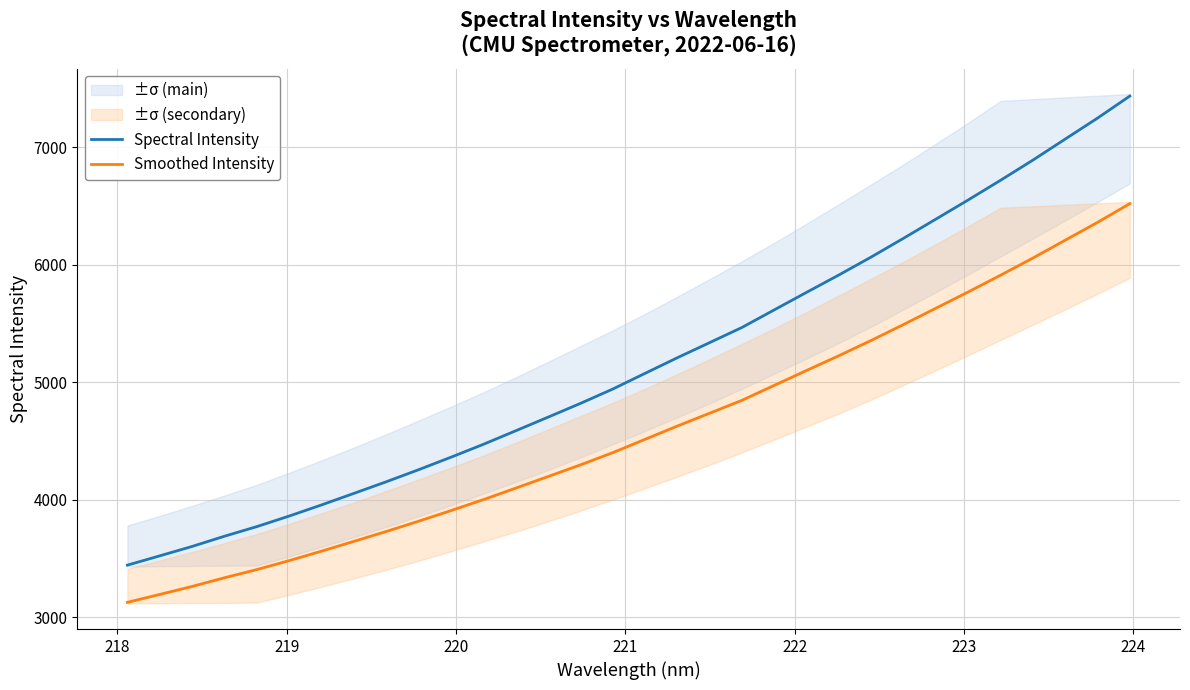

True or false: Spectral Intensity and Smoothed Intensity intersect in this chart.

False